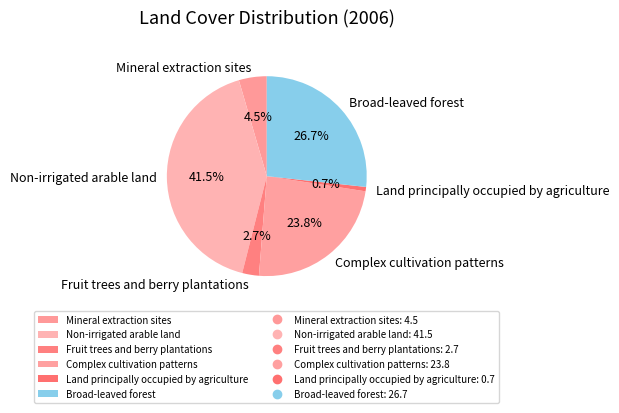

What is the largest slice in the pie chart?

Non-irrigated arable land